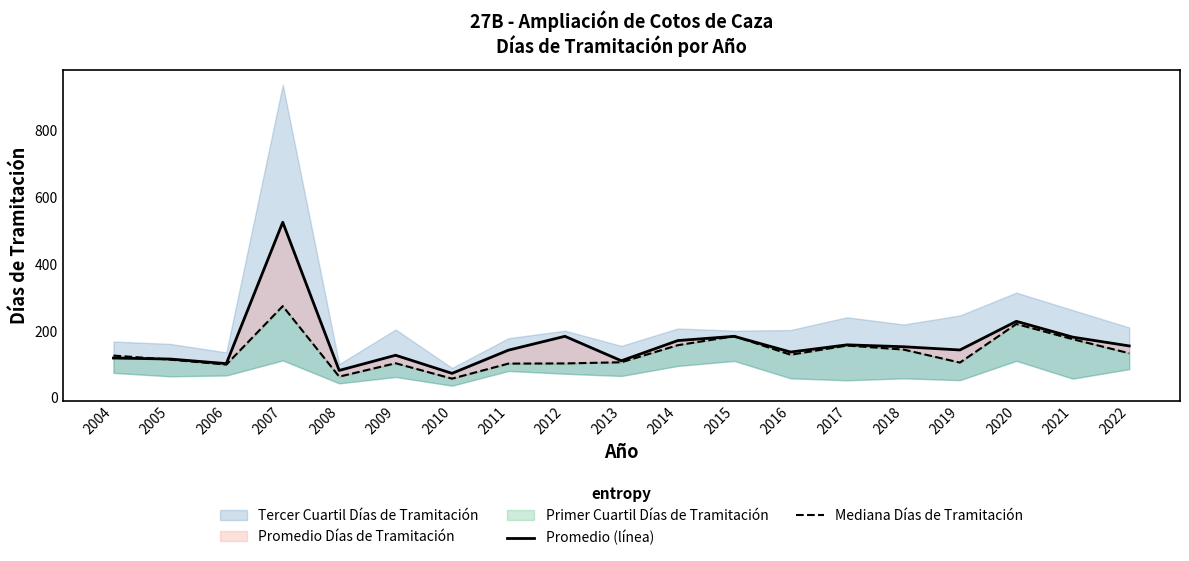

At which label does Mediana Días de Tramitación reach its peak?

2007